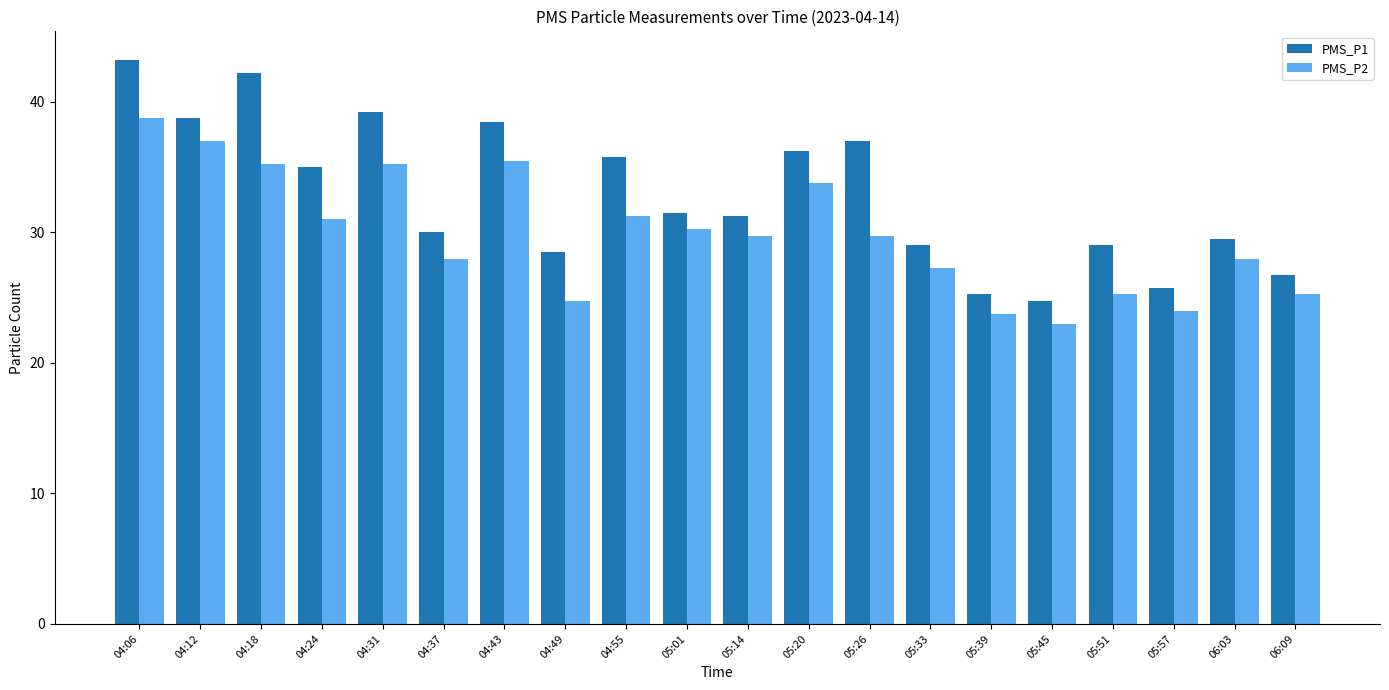

What are all the series names shown in the legend?

PMS_P1, PMS_P2